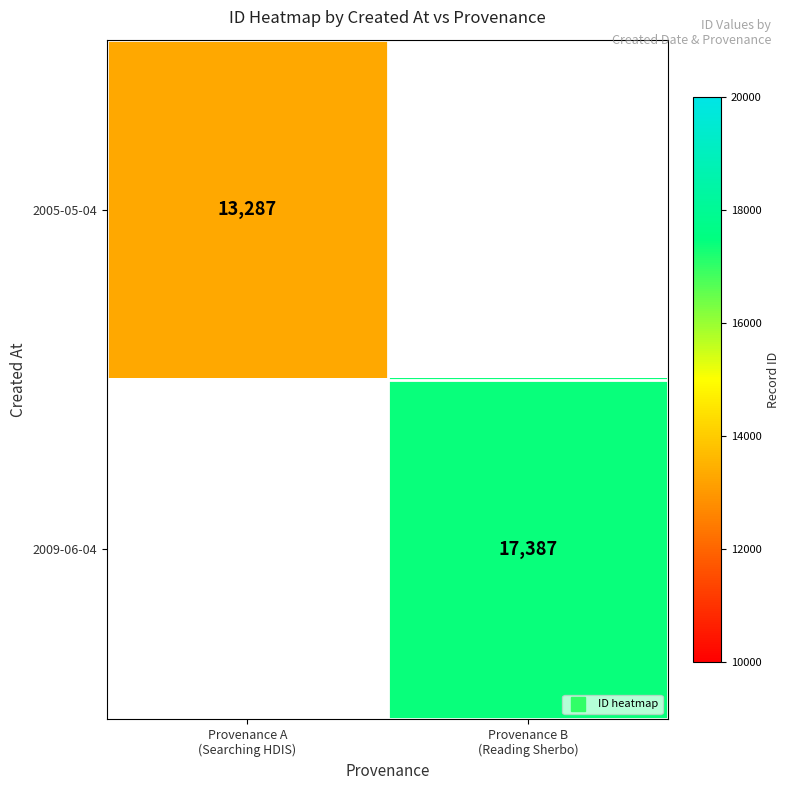

List the series in order of their peak value, highest first.

2005-05-04, 2009-06-04